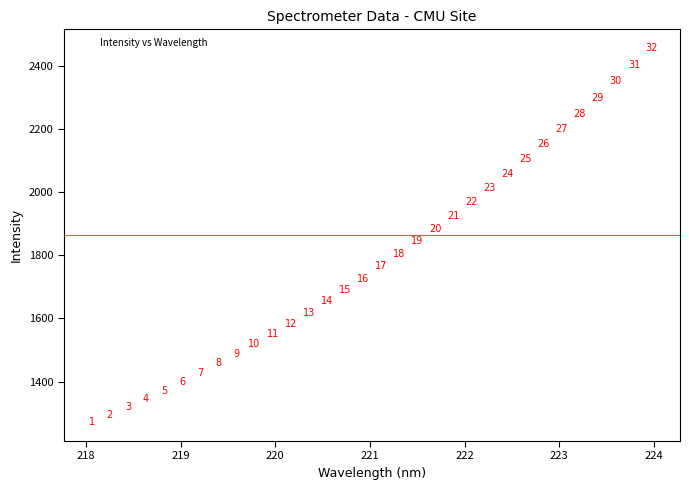

What Y value in the scatter plot is closest to 1864?

1882.4